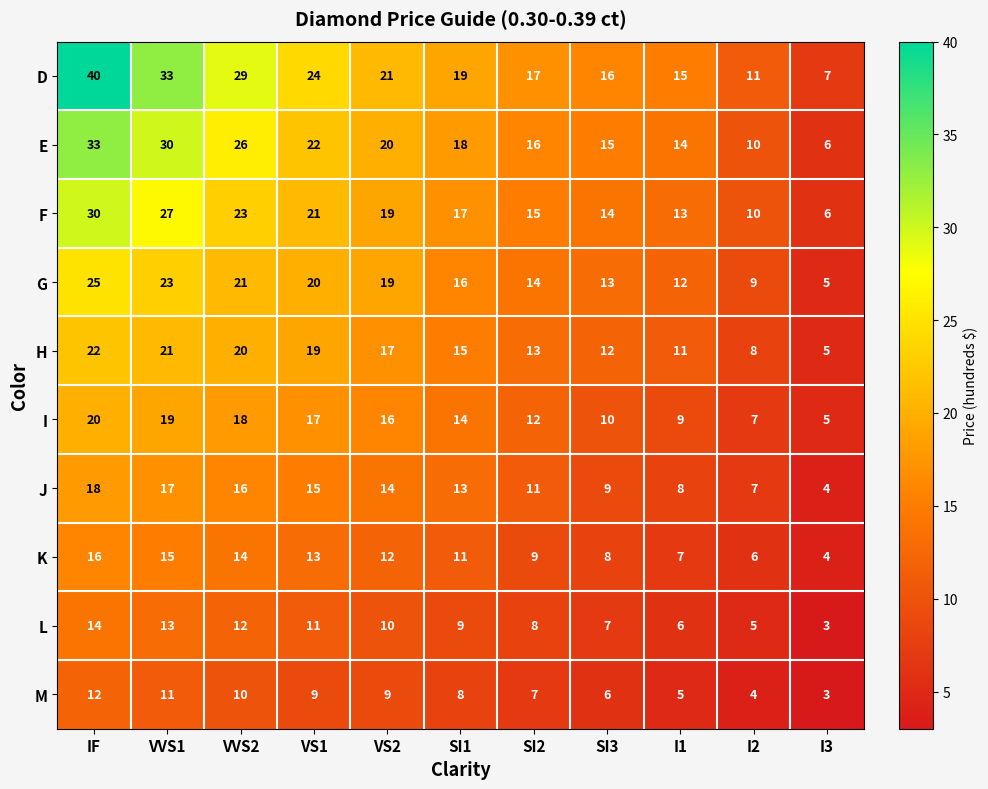

Between IF and VS2, which series saw the biggest shift?

D